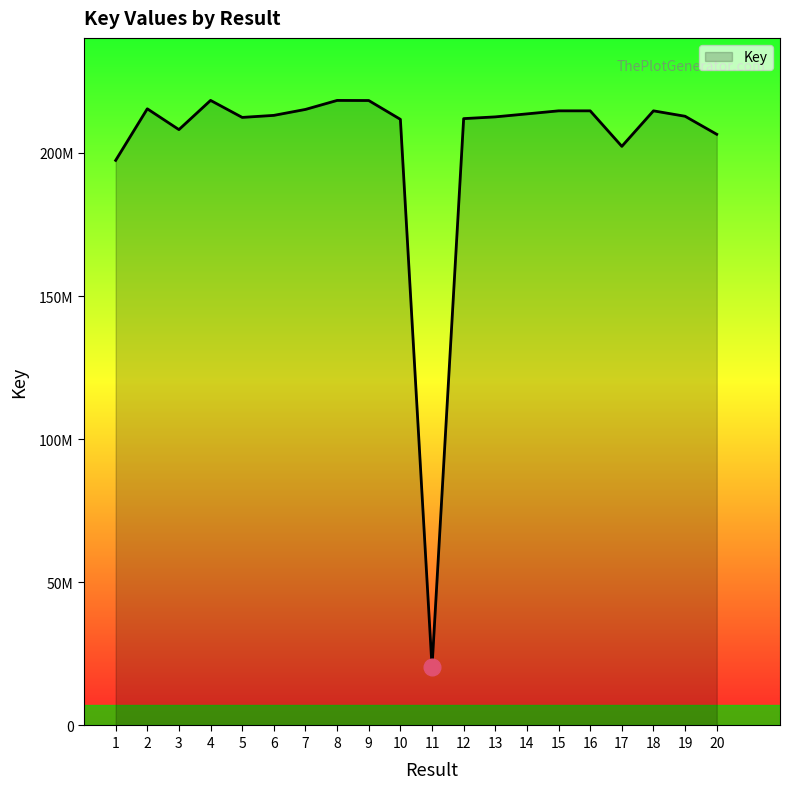

Does the chart display data point markers on the line(s)?

No